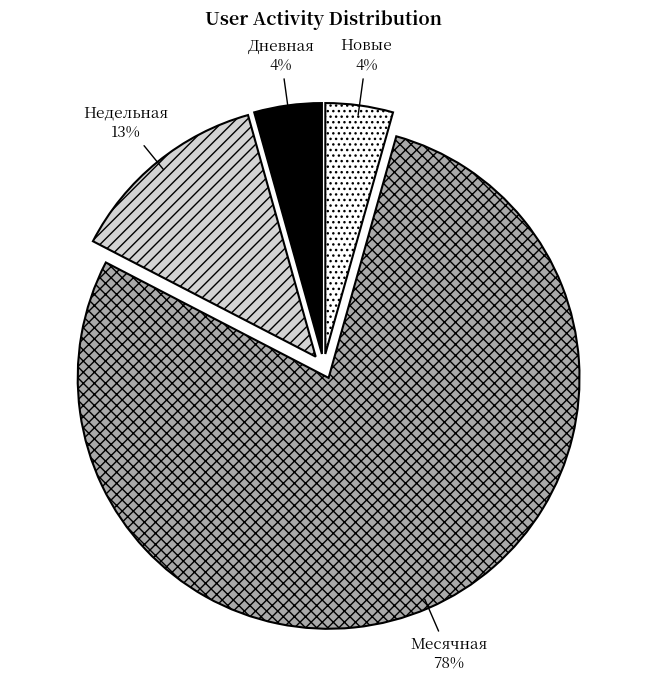

Which slice is the largest?

Месячная